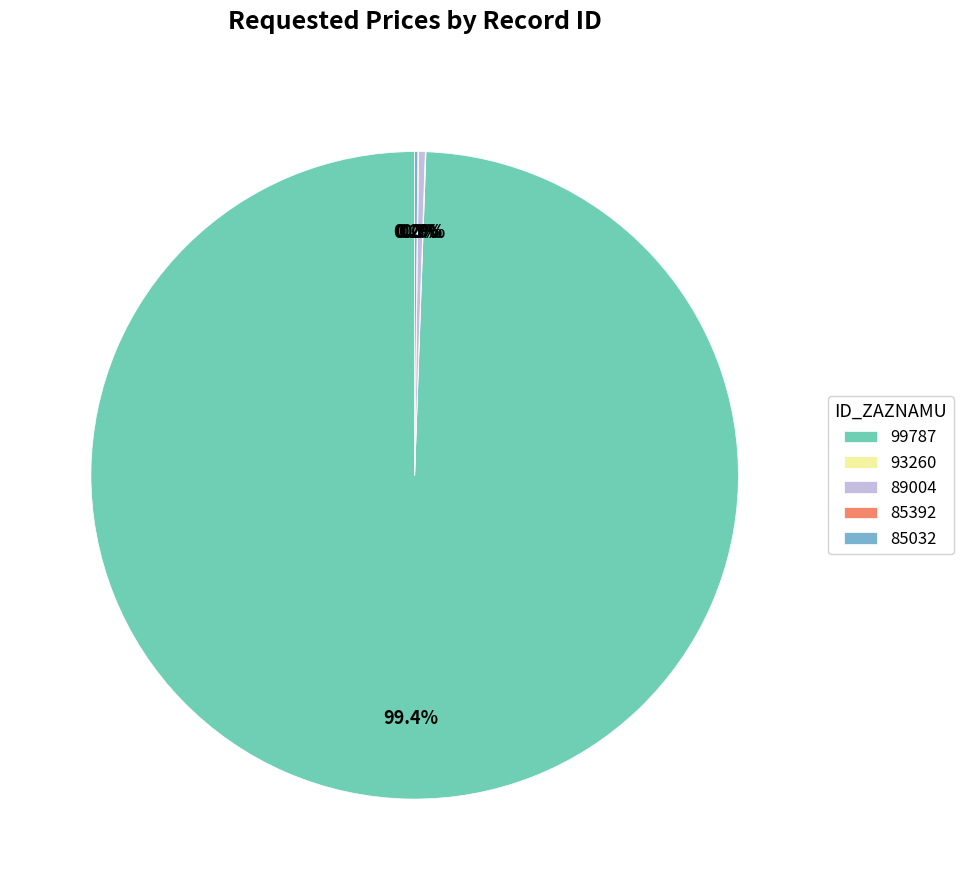

Approximately how many times larger is the value at 99787 compared to 89004?

303.1